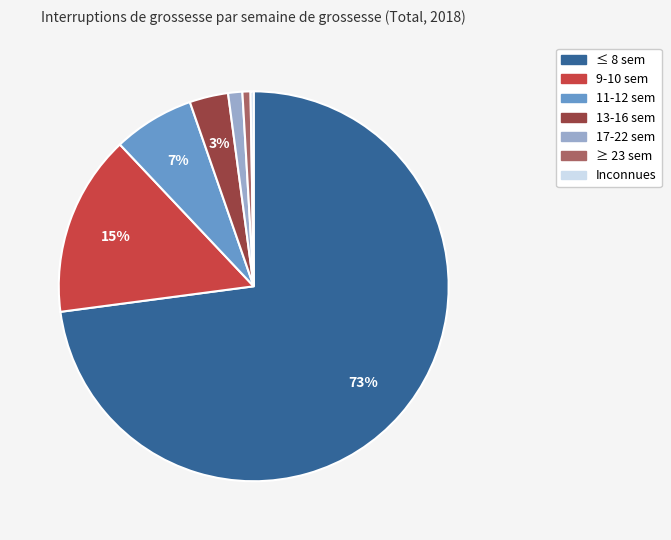

To the nearest percent, what portion does 13-16 sem represent?

3%